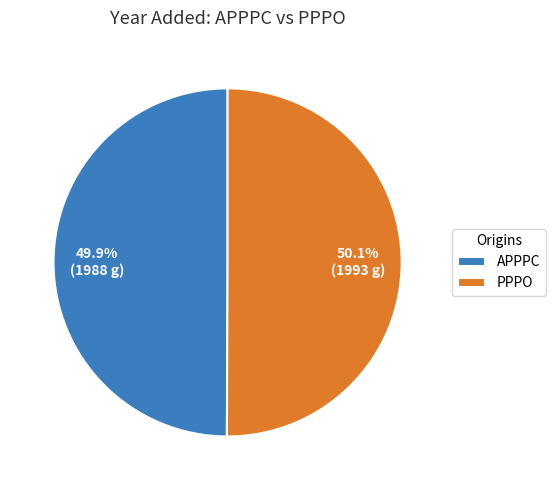

What is the ratio of the value at APPPC to the value at PPPO?

1.0